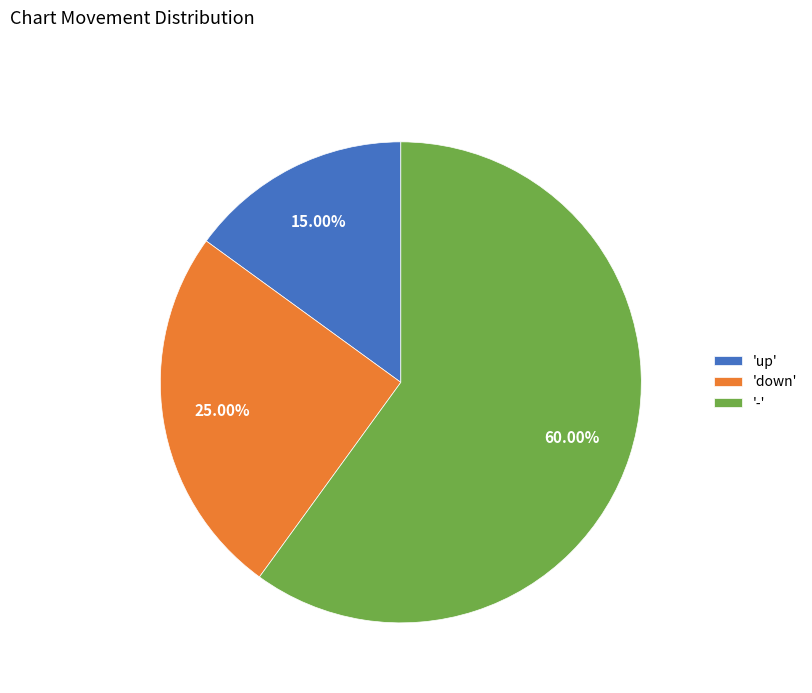

Do 'up' and 'down' together represent more than half of the pie?

No